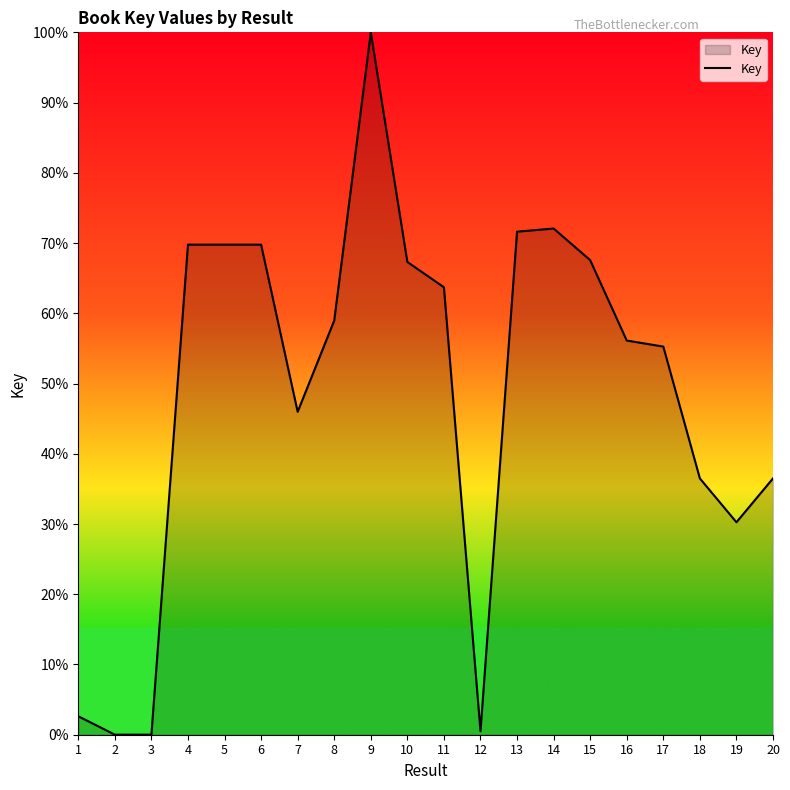

What is the approximate value at 18?

36.5